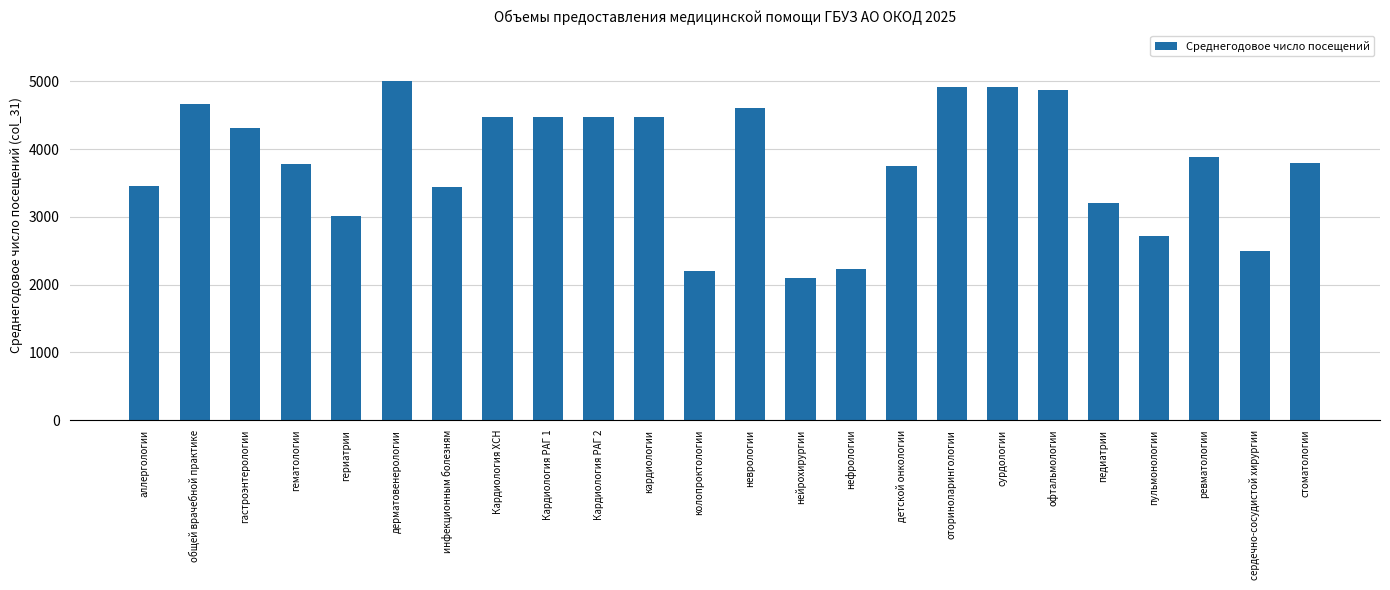

What is the difference between the values at гериатрии and стоматологии?

782